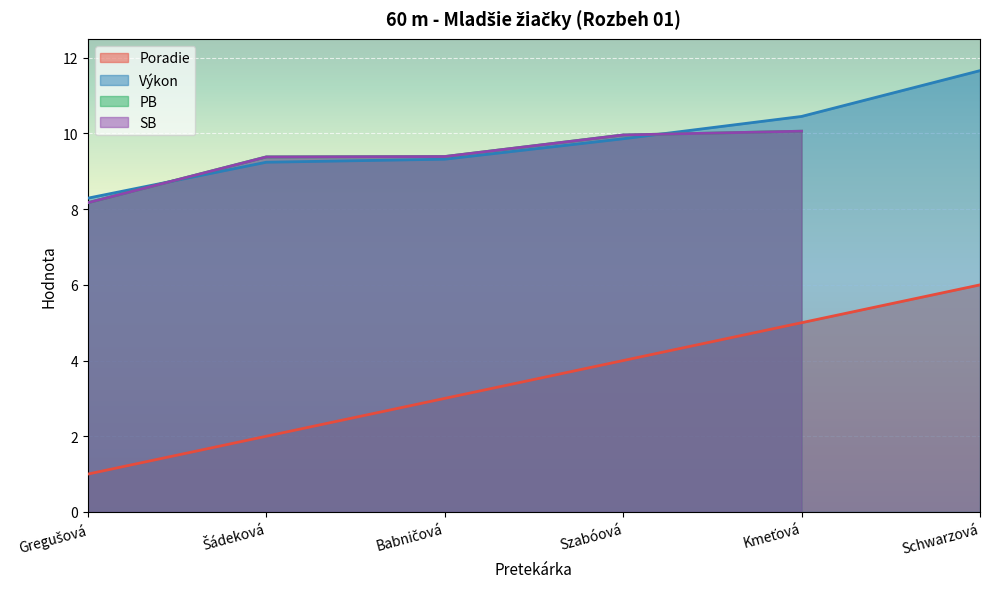

What is the difference between the maximum and minimum values in the Poradie series?

5.0